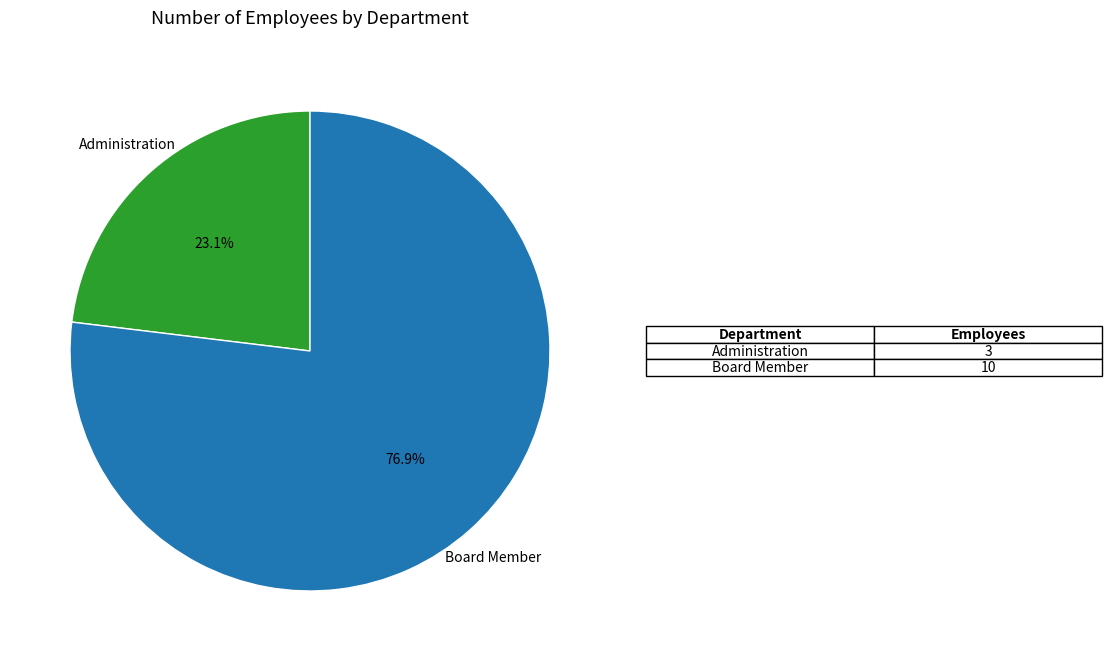

What is the smallest slice in the pie chart?

Administration